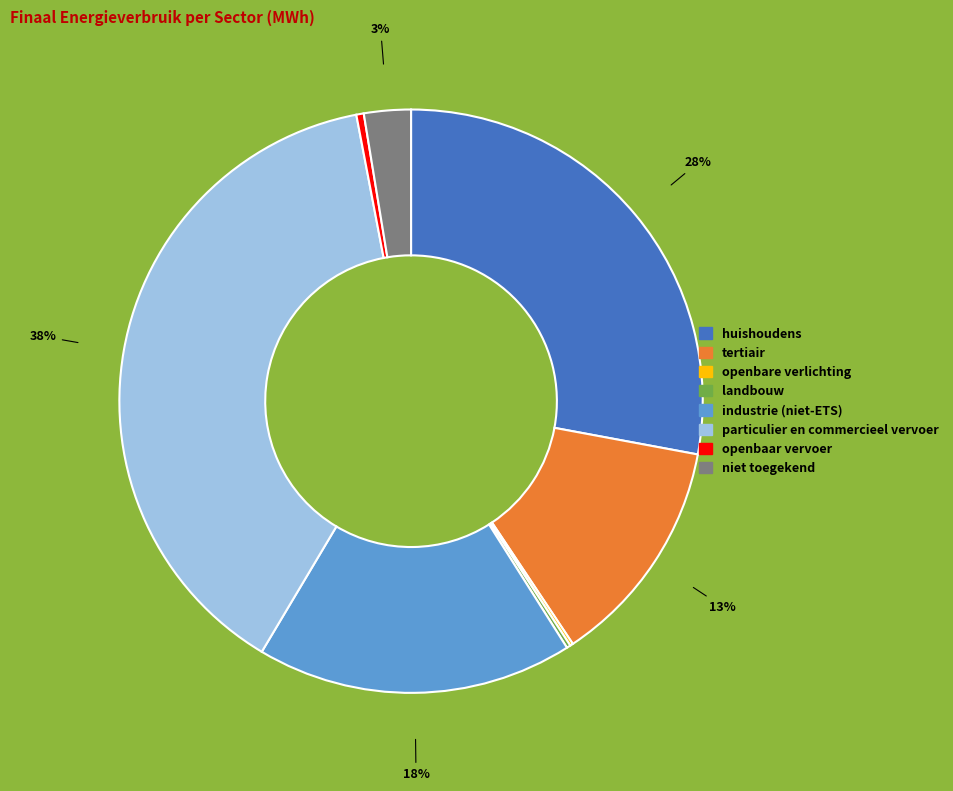

Combined, do industrie (niet-ETS) and openbaar vervoer account for over 50%?

No